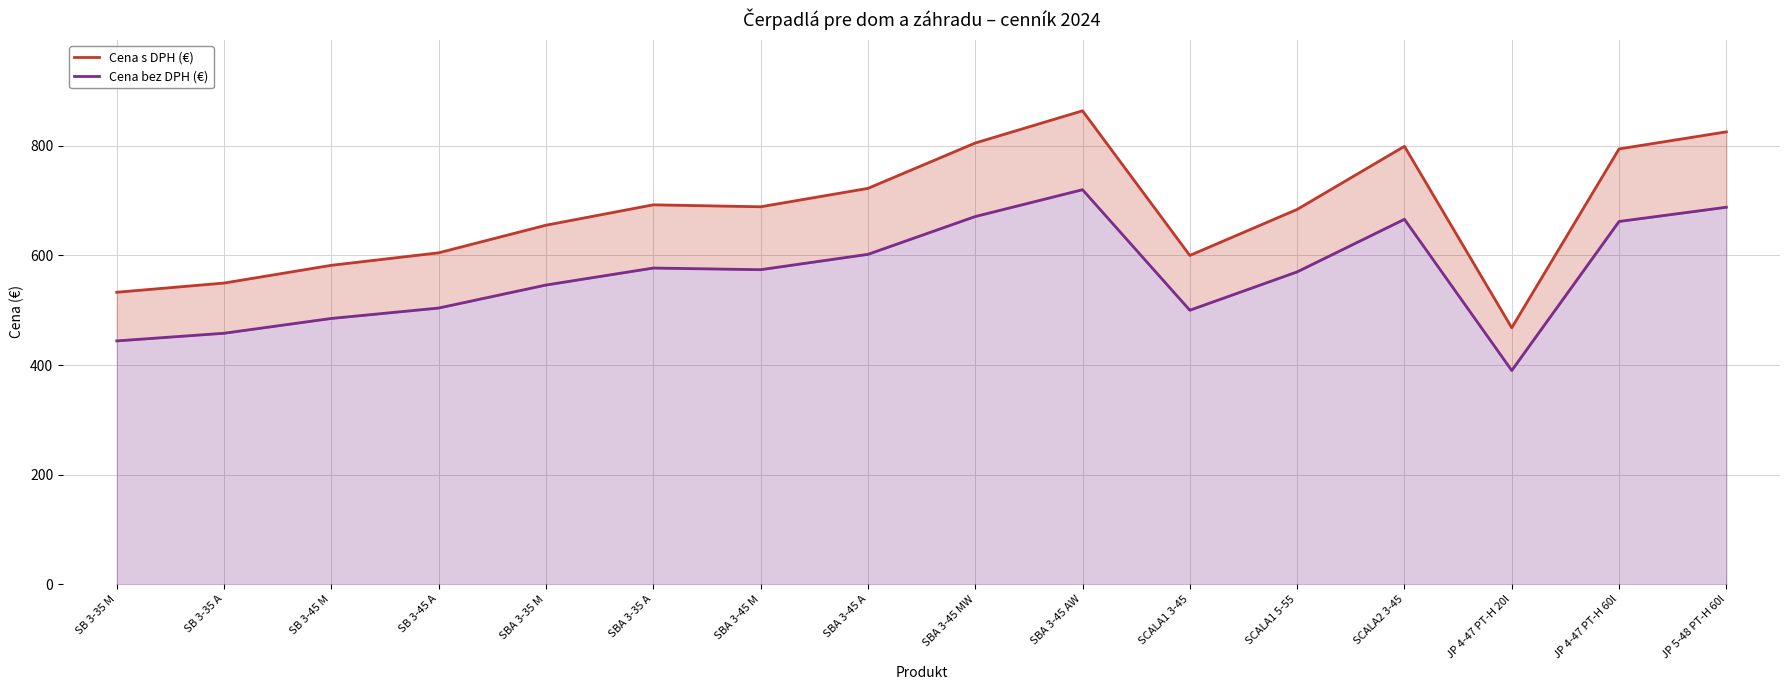

What is the label of the 9th point from the left?

SBA 3-45 MW